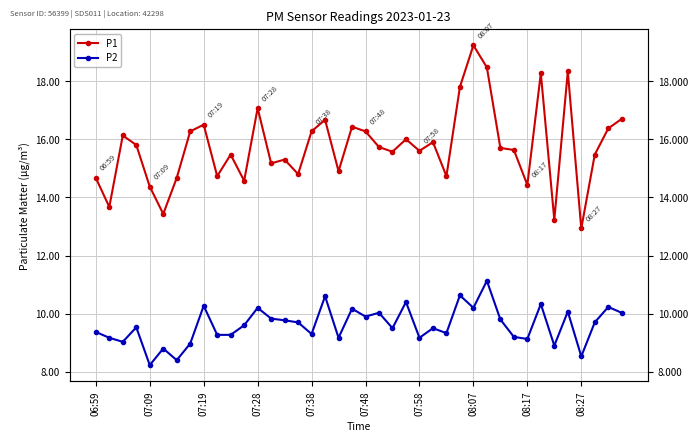

What is the difference between the P1 values at 24 and 25?

0.3